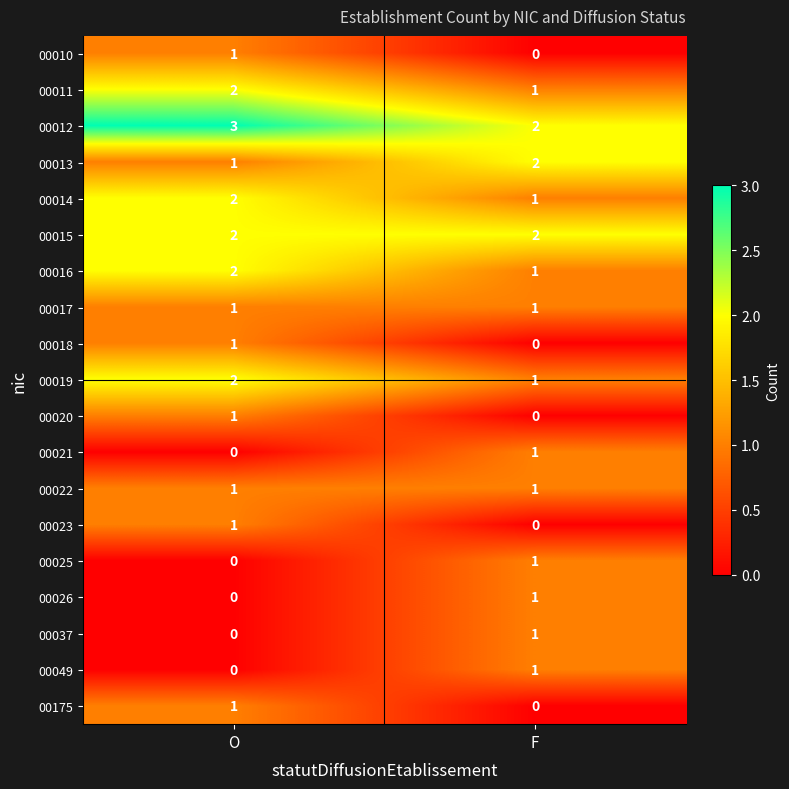

What is the spread (max minus min) of values at O?

3